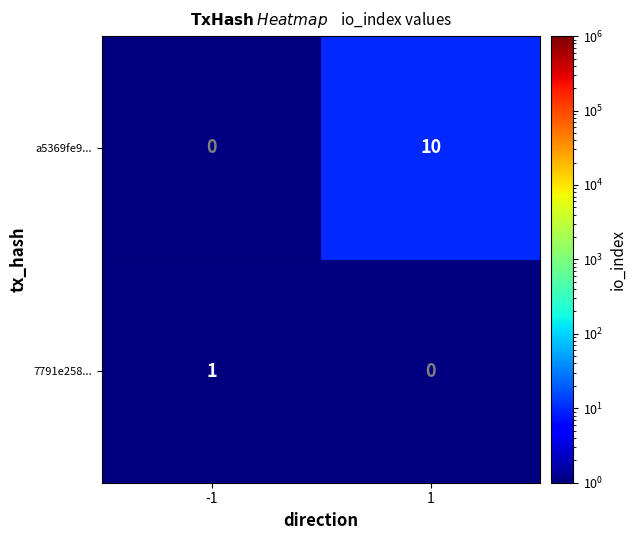

Count the number of data series in this chart.

2